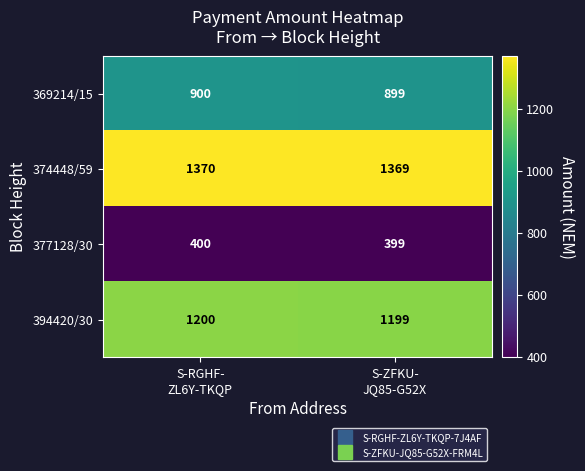

Reading right to left, extract all data points from this chart.

369214/15: 899	900
374448/59: 1369	1370
377128/30: 399	400
394420/30: 1199	1200